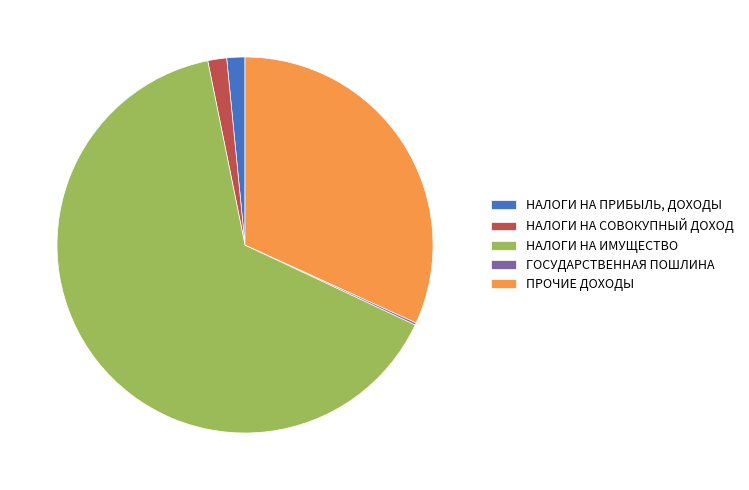

What is the majority slice?

НАЛОГИ НА ИМУЩЕСТВО